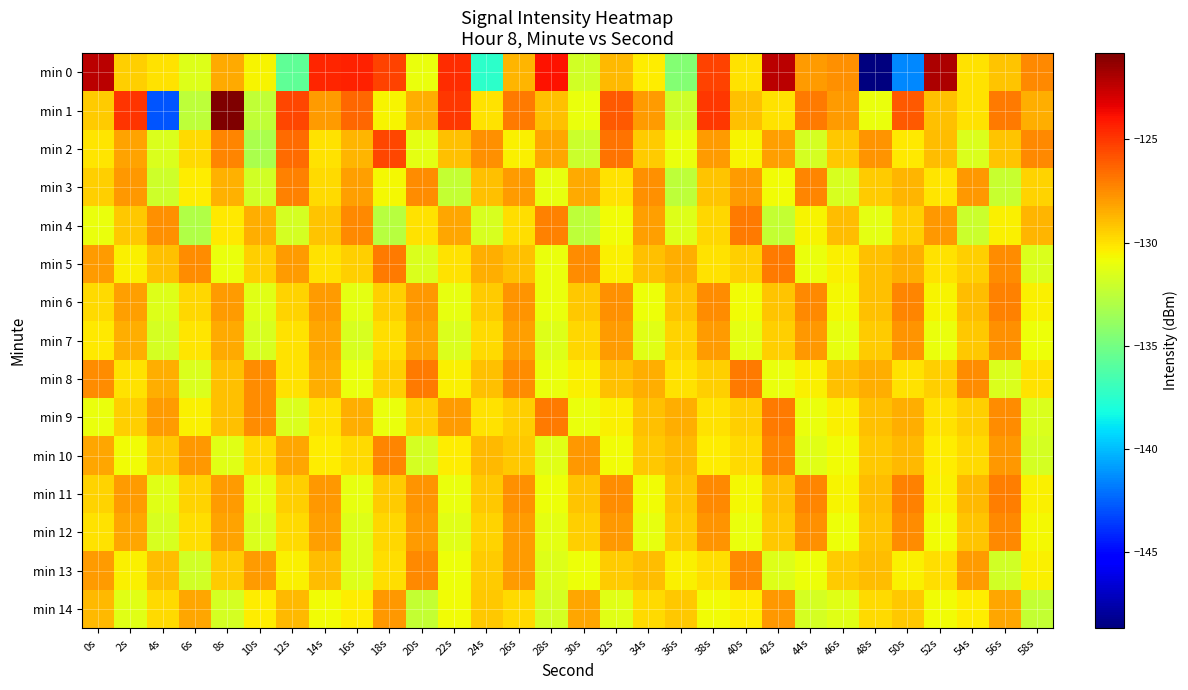

Which series changed the most between 6s and 18s?

min 0